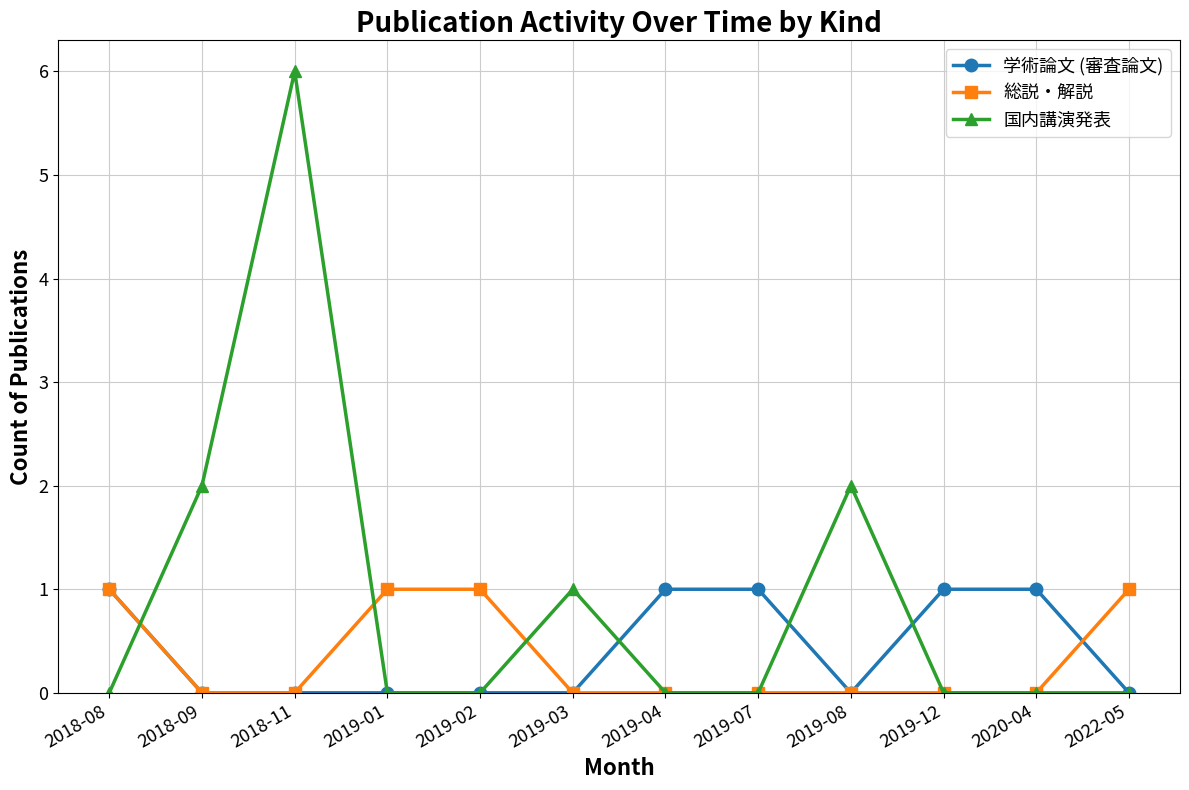

What value does the 国内講演発表 series have at 2018-11?

6